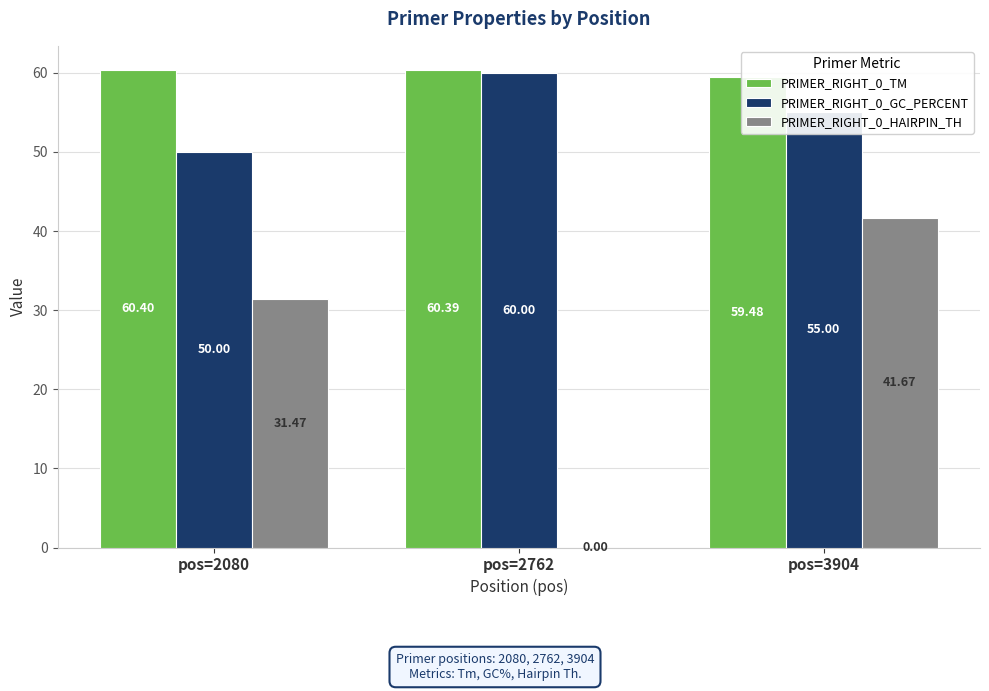

Which series changed the most between pos=2762 and pos=3904?

PRIMER_RIGHT_0_HAIRPIN_TH